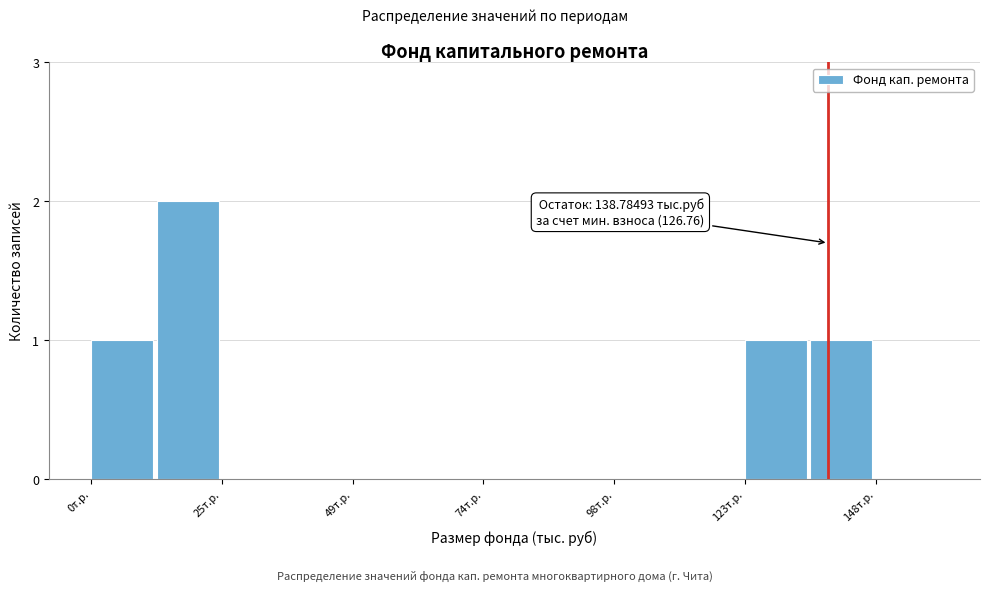

Read against the x-axis, roughly where is the centre of the tallest bar?

20